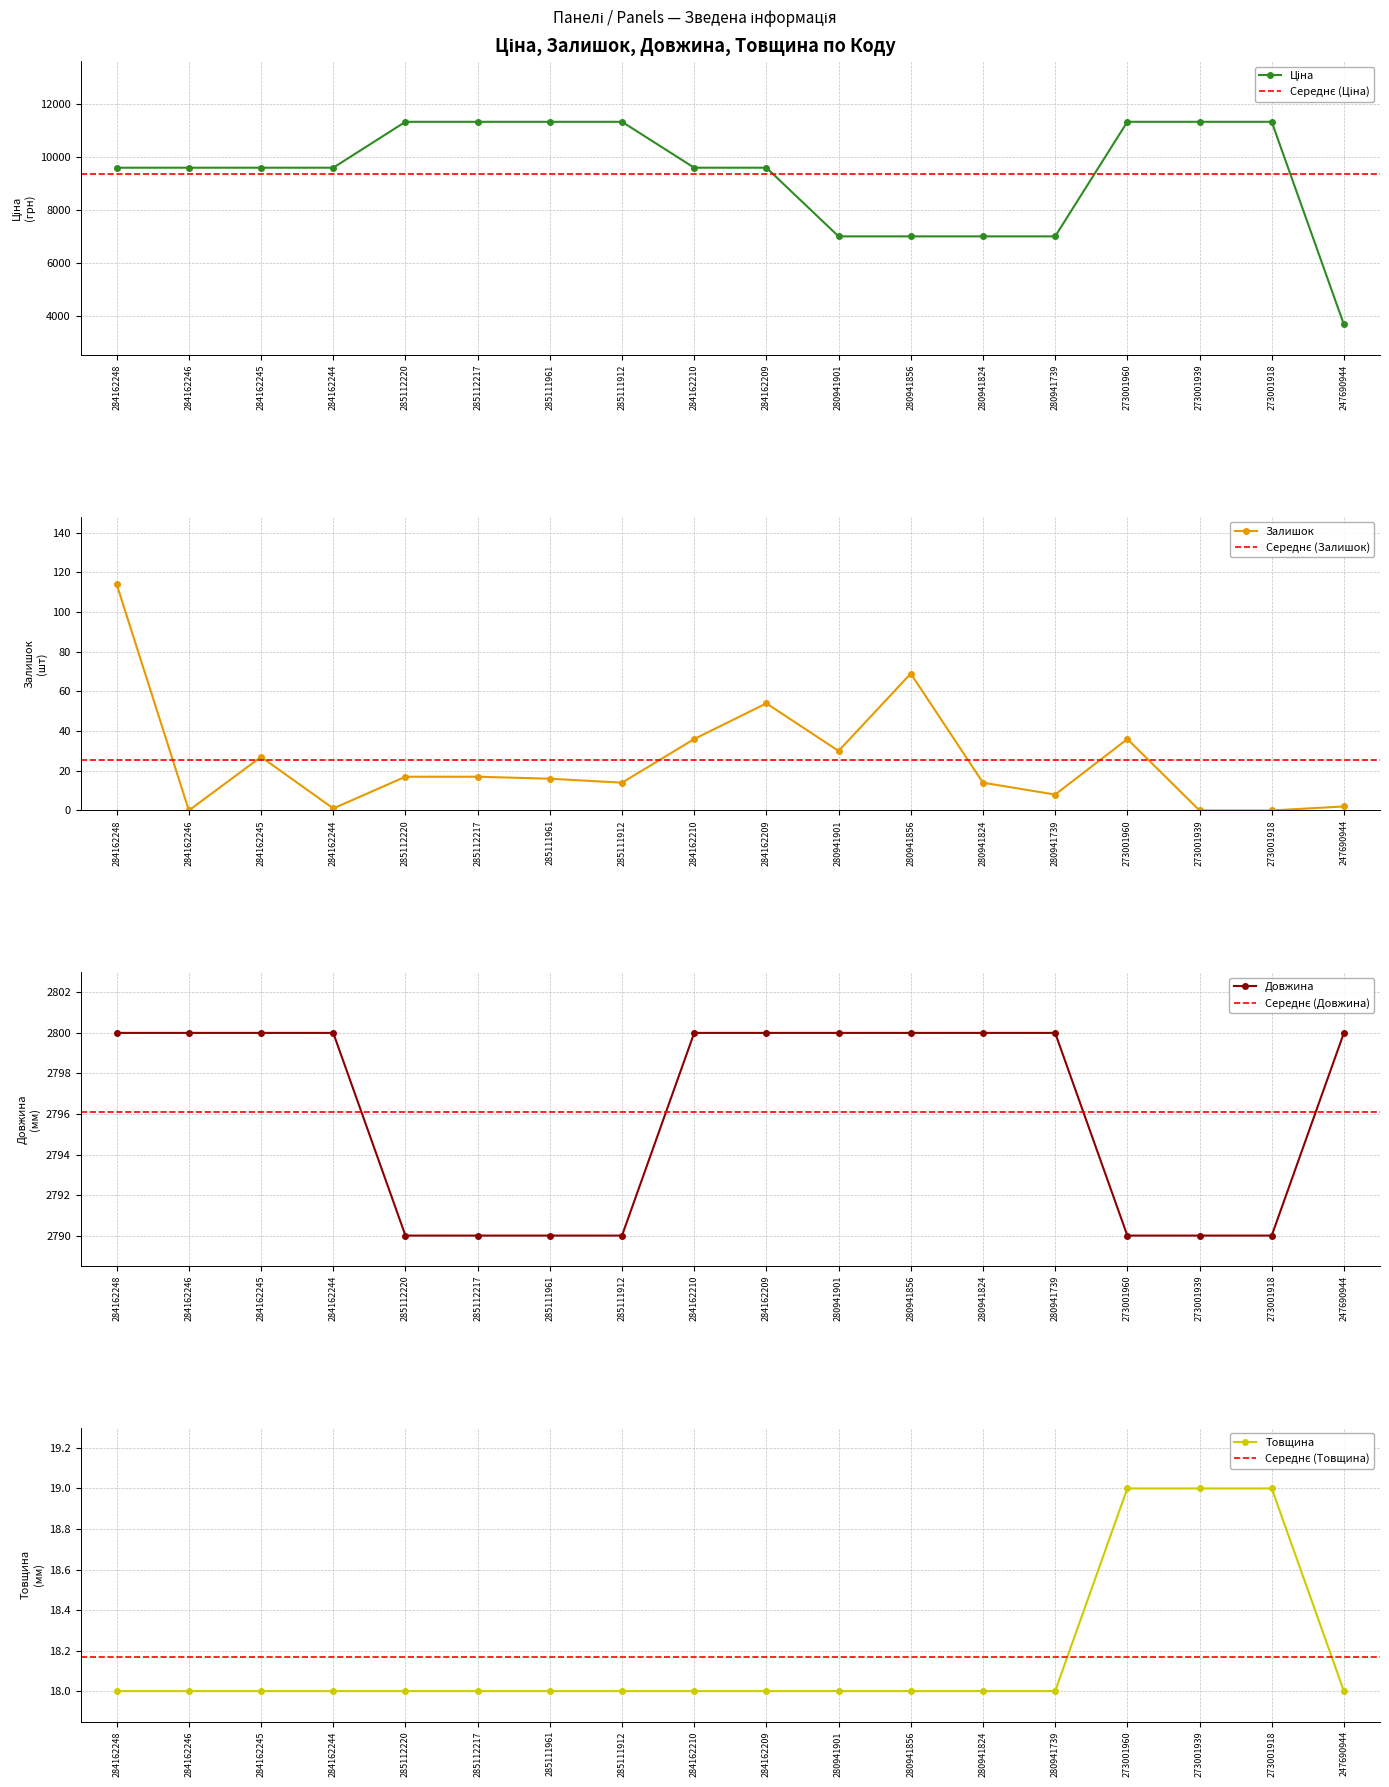

What position from the right is 273001918?

2